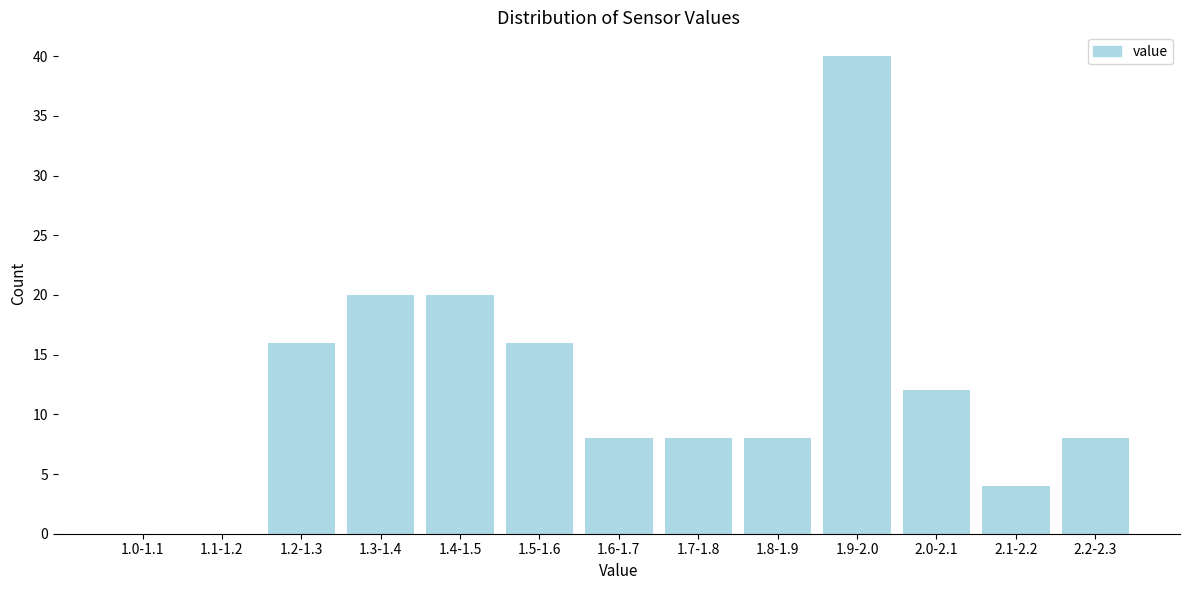

Reading left to right, what are all the values shown in this chart?

1.0-1.1=0	1.1-1.2=0	1.2-1.3=16	1.3-1.4=20	1.4-1.5=20	1.5-1.6=16	1.6-1.7=8	1.7-1.8=8	1.8-1.9=8	1.9-2.0=40	2.0-2.1=12	2.1-2.2=4	2.2-2.3=8